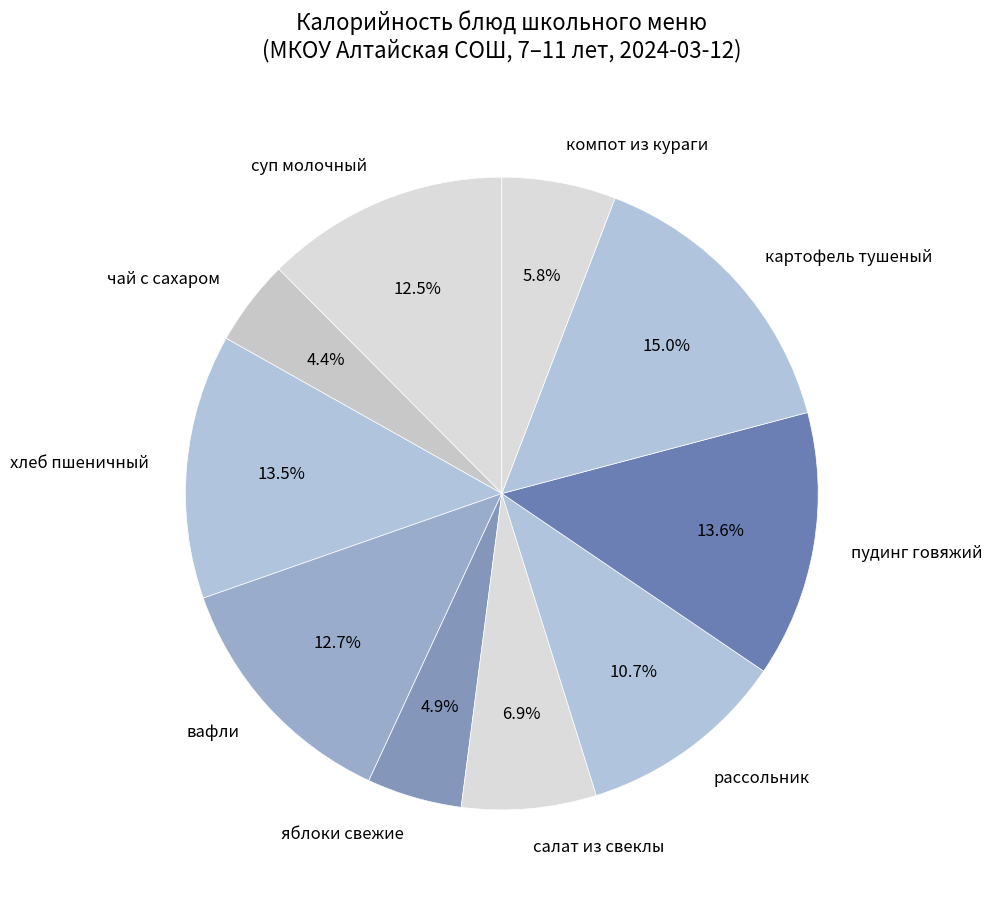

How many segments does this pie chart have?

10